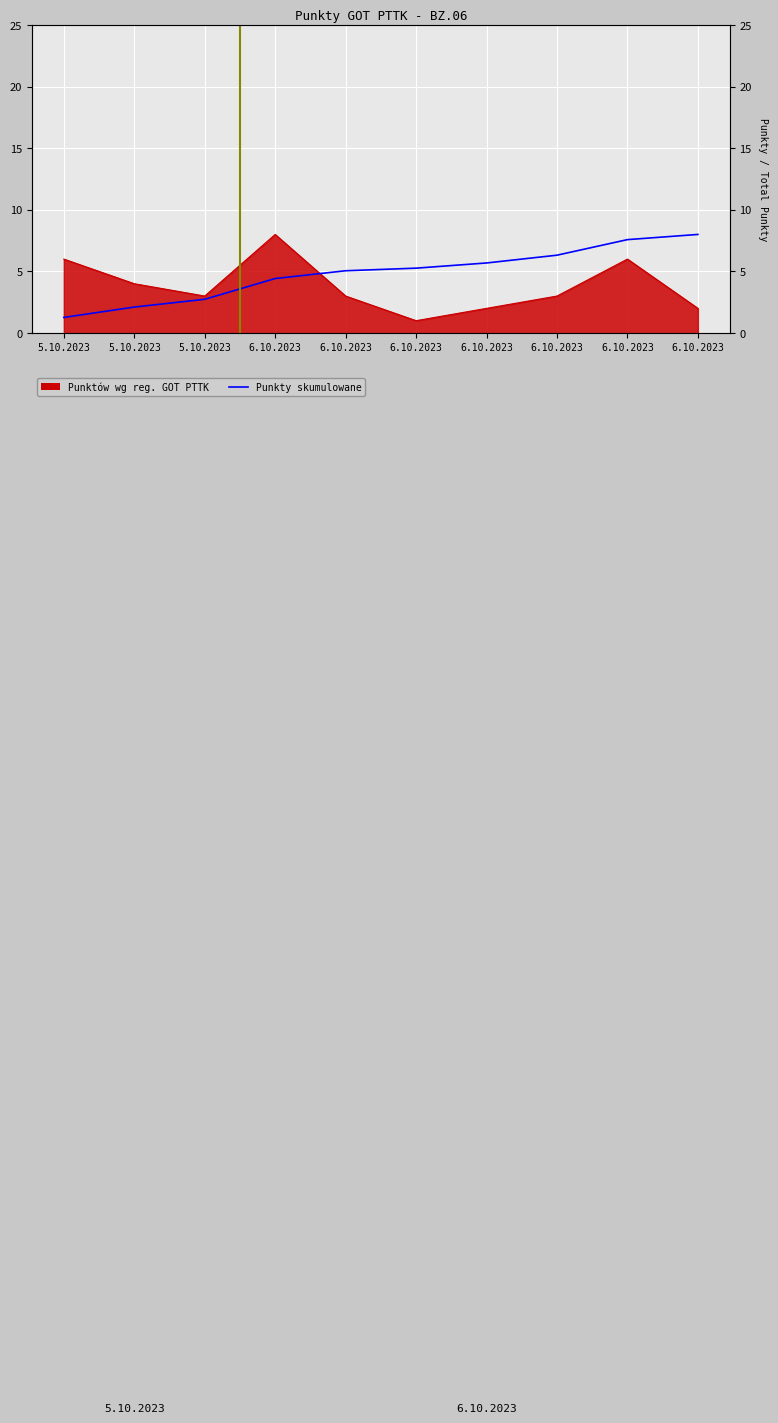

How many lines are shown in the chart?

1